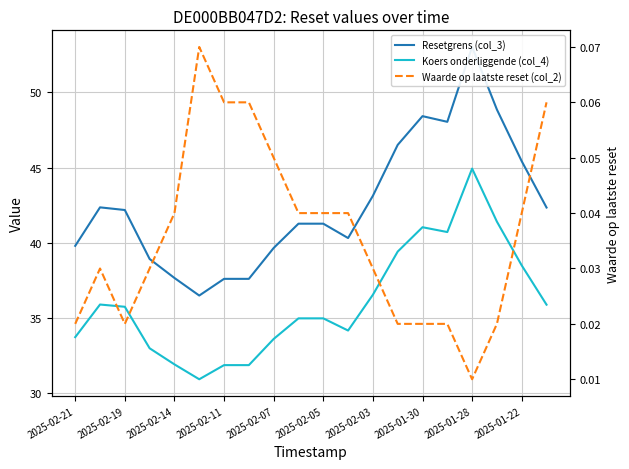

Does the chart display data point markers on the line(s)?

No